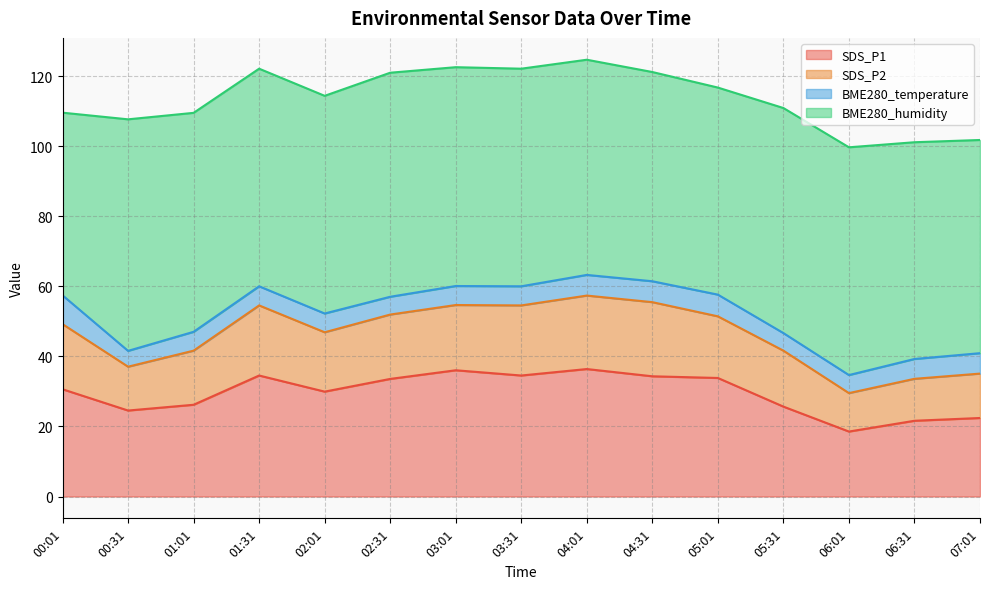

The value of SDS_P1 at 01:31 is 7.8. True or false?

False